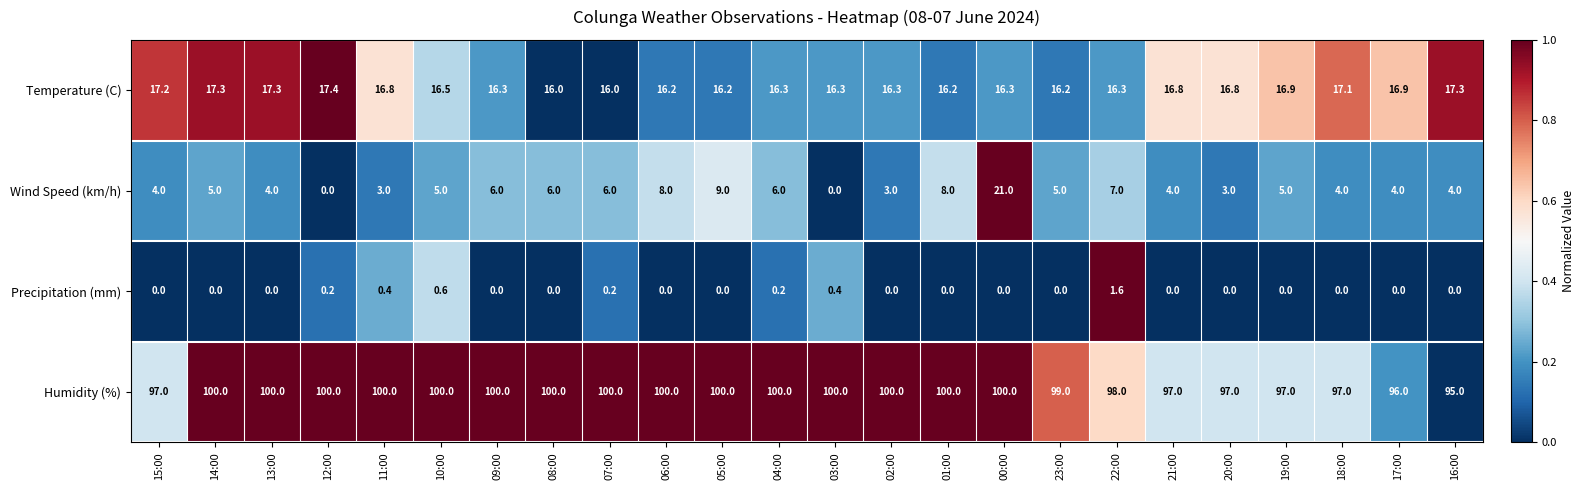

Count the Humidity (%) values in the range 97 to 100.

22